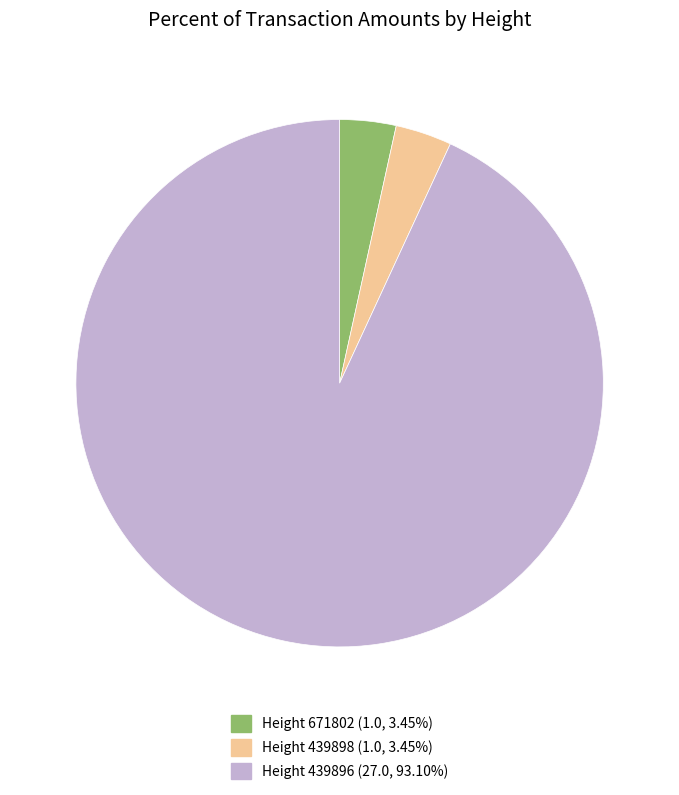

Is the sum of Height 439898 (1.0, 3.45%) and Height 439896 (27.0, 93.10%) greater than half?

Yes